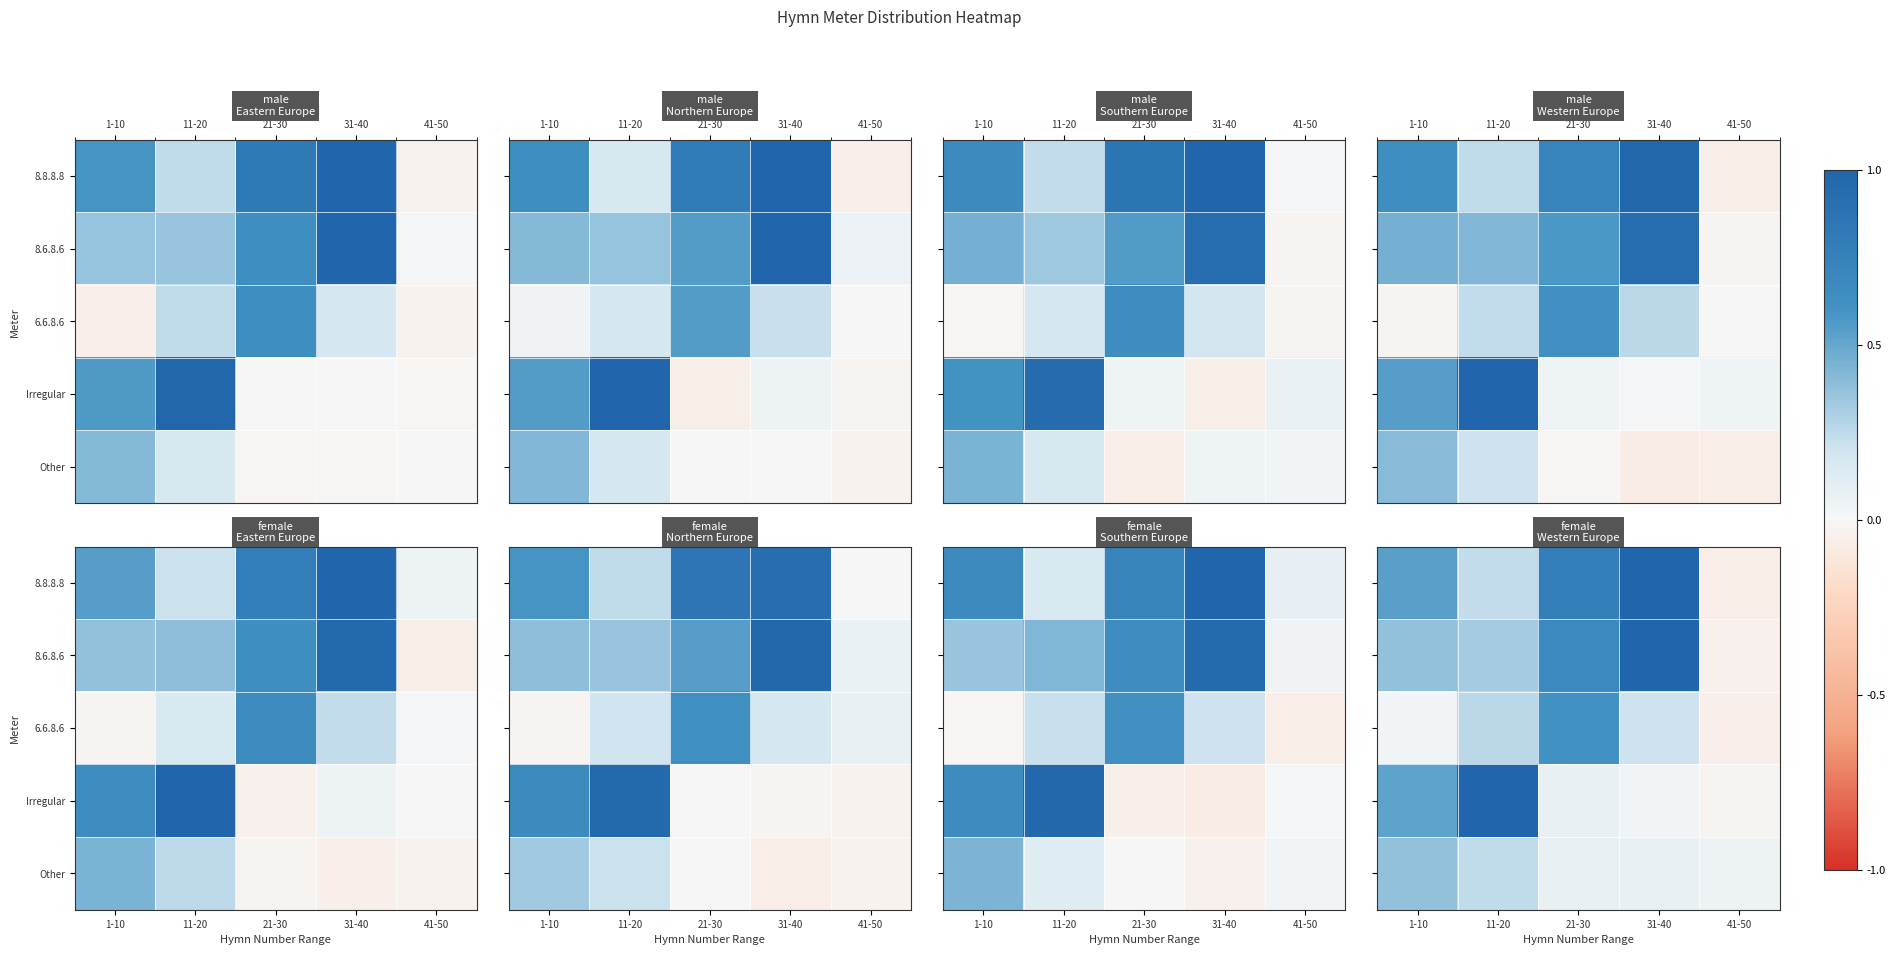

How many categories are shown in the chart?

5